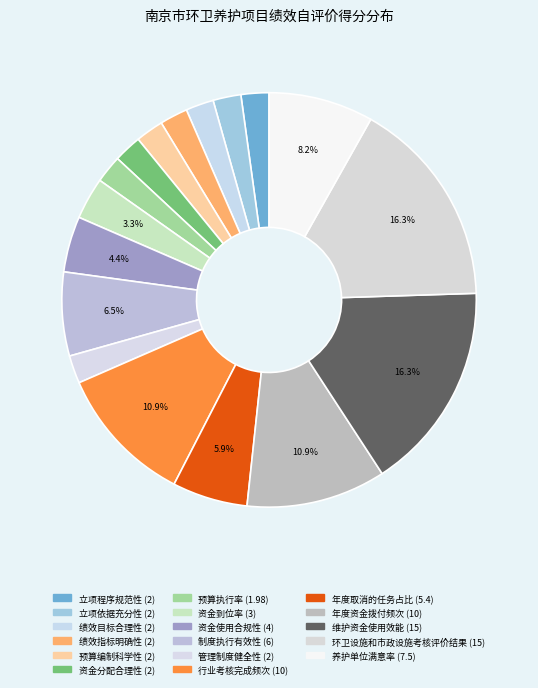

Count the number of slices in the pie.

17